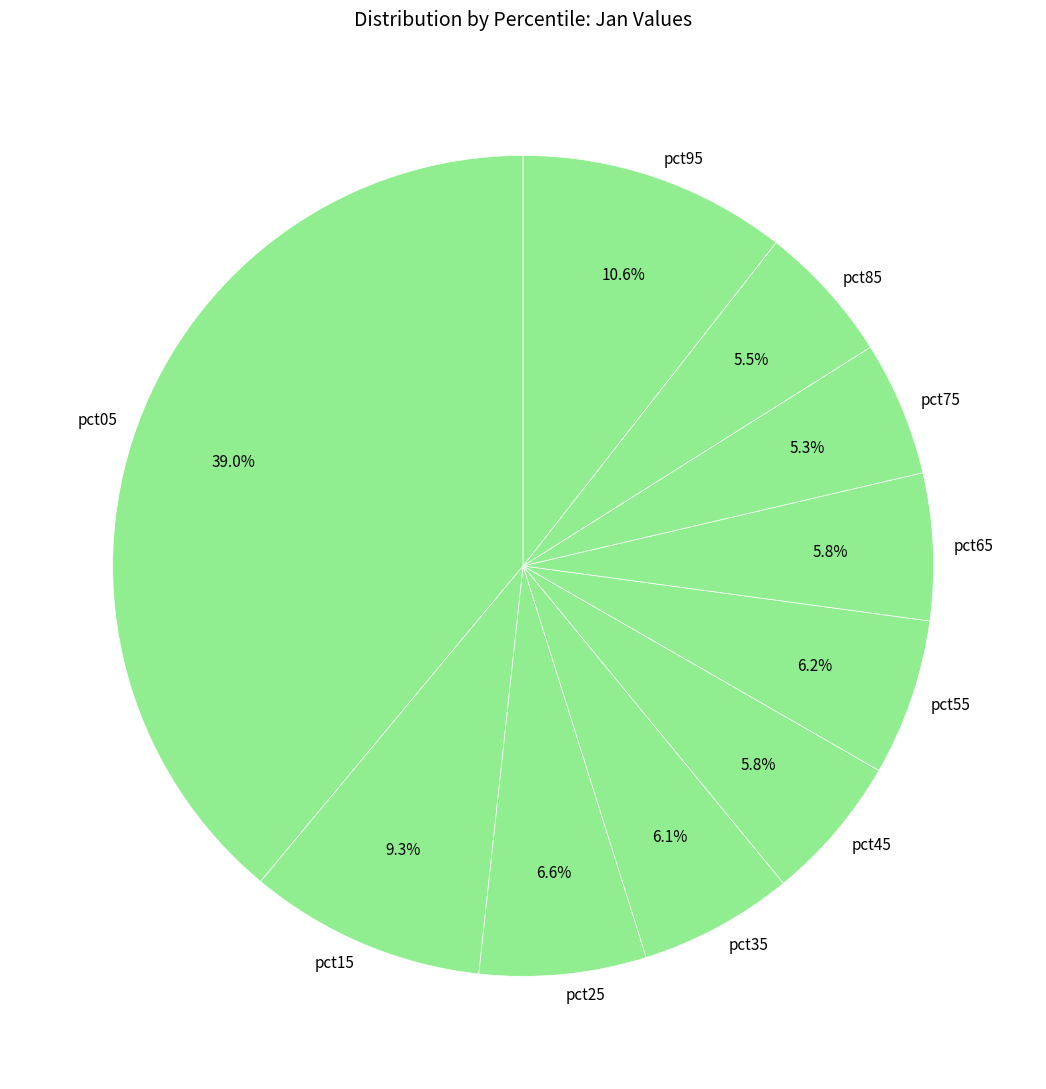

Is it true that pct75 is 5% of the pie?

True